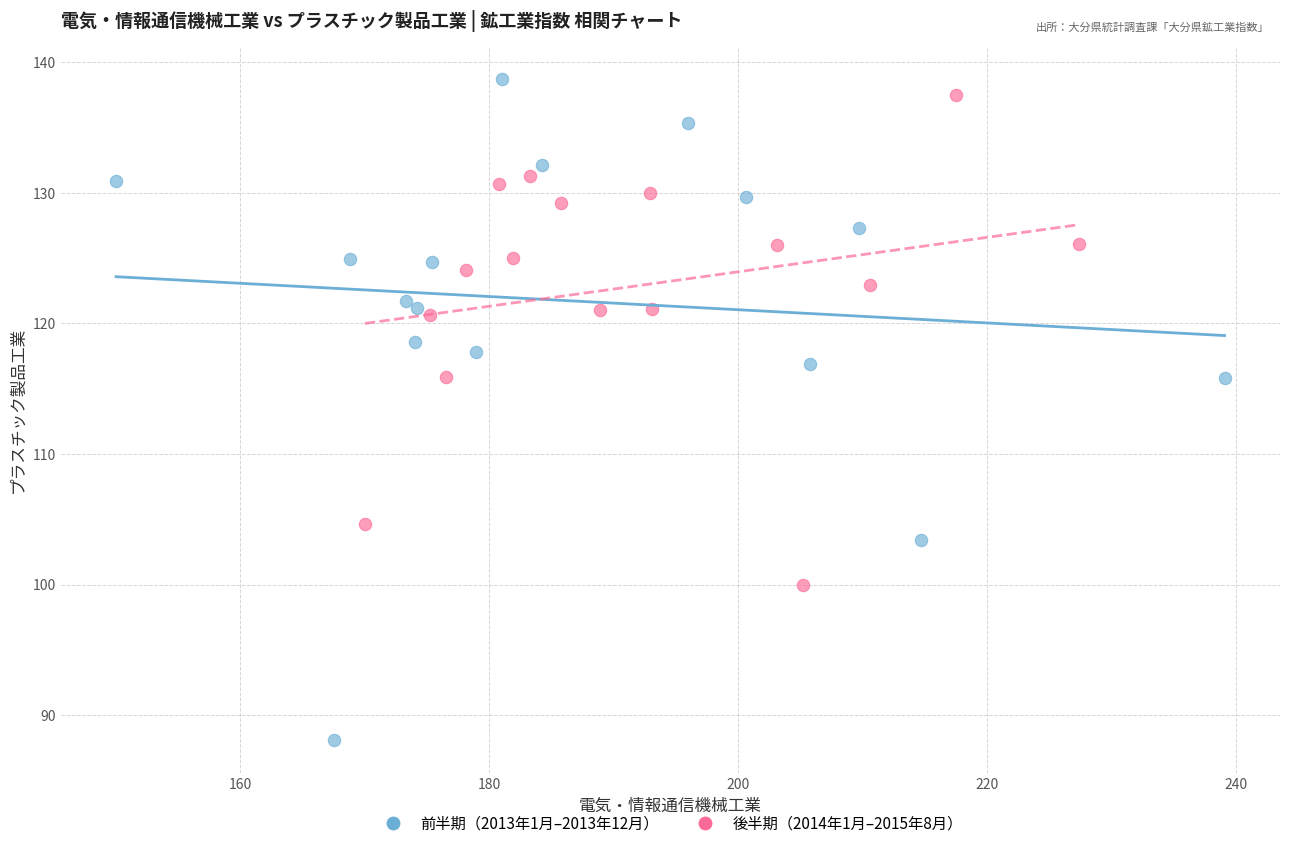

Which series reaches the minimum Y coordinate?

前半期（2013年1月–2013年12月）